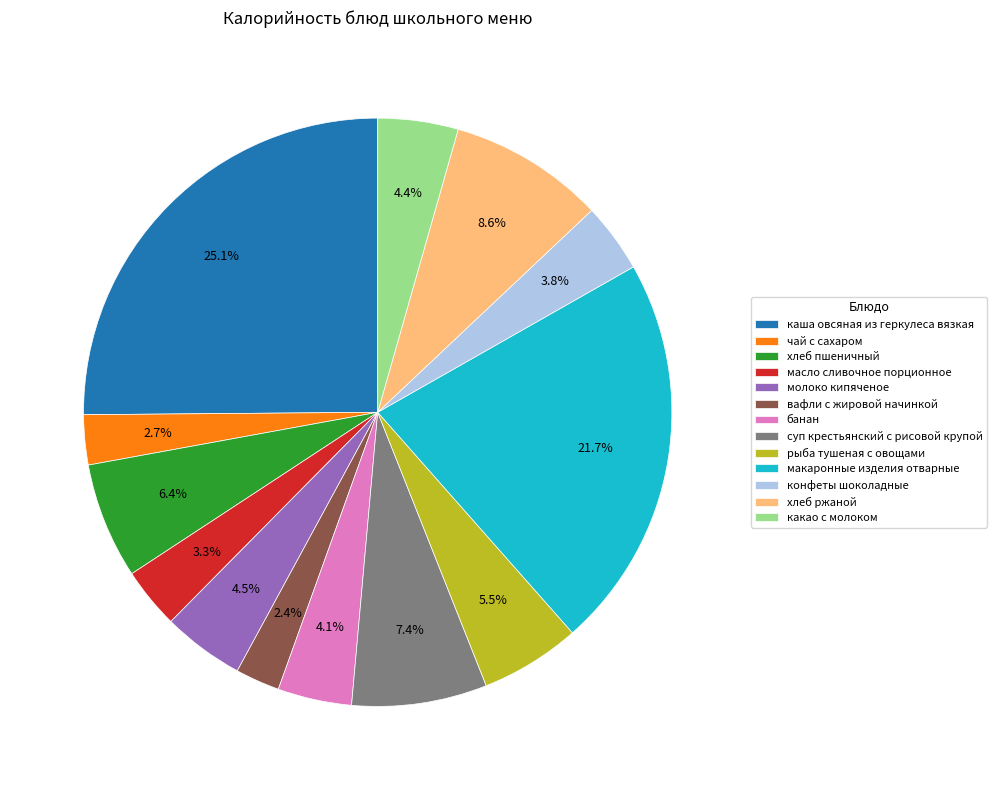

Which slice is the largest?

каша овсяная из геркулеса вязкая